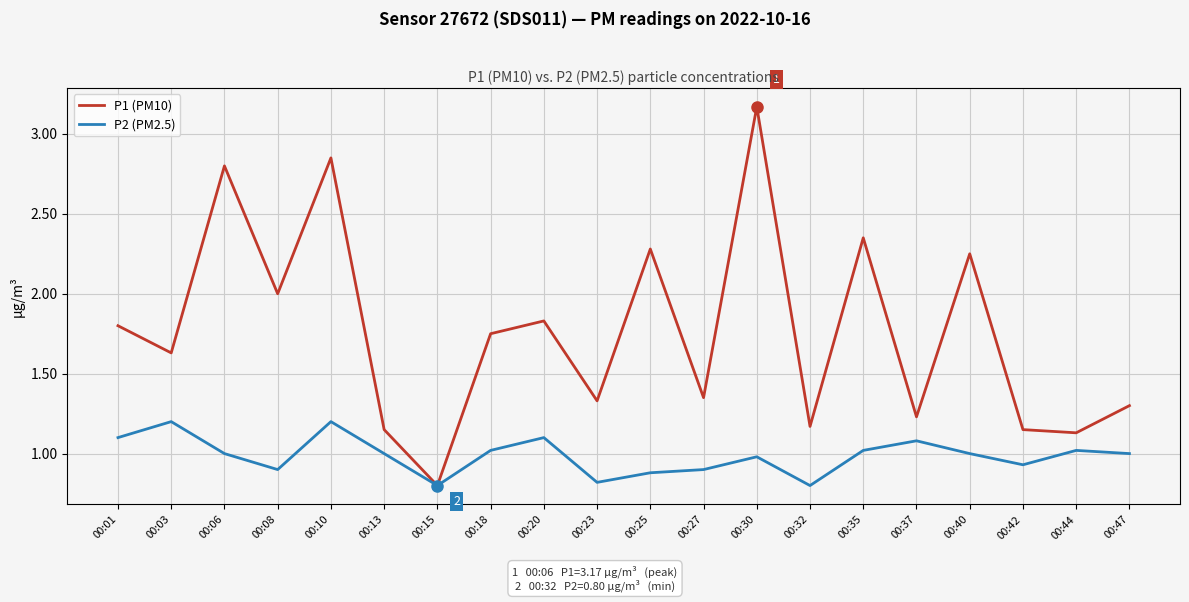

Which series has the largest total across all categories?

P1 (PM10)